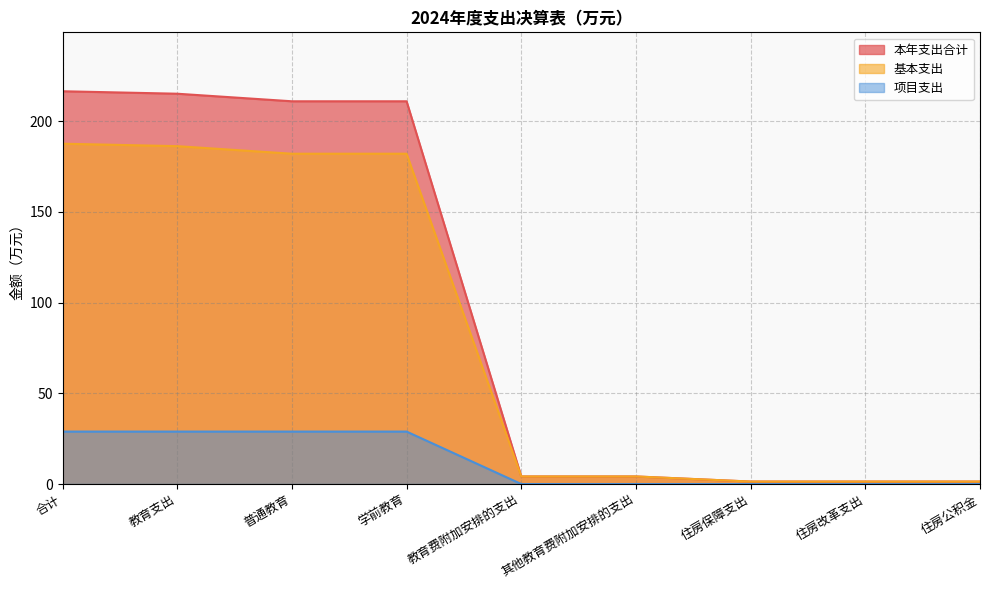

What is the average value of the 本年支出合计 series?

96.2